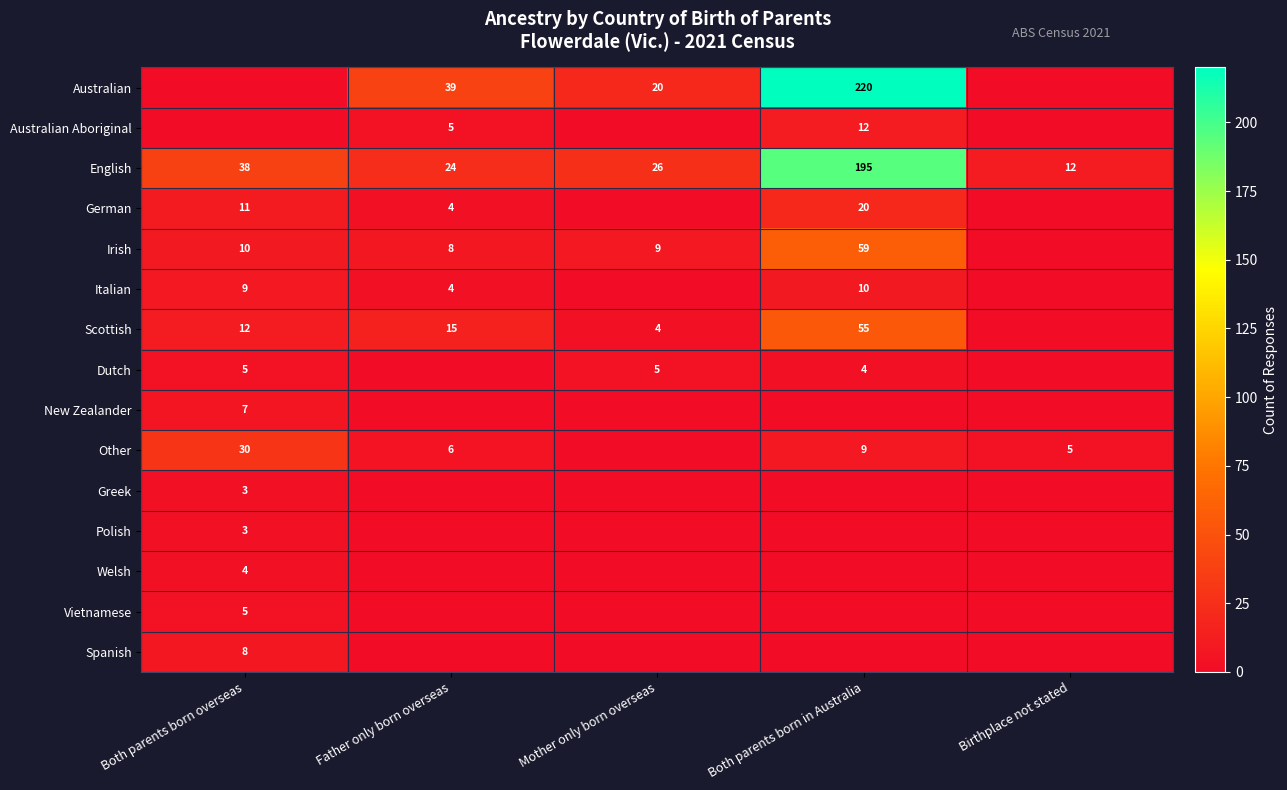

Is the value of English at Both parents born overseas greater than the value of Dutch at Mother only born overseas?

Yes